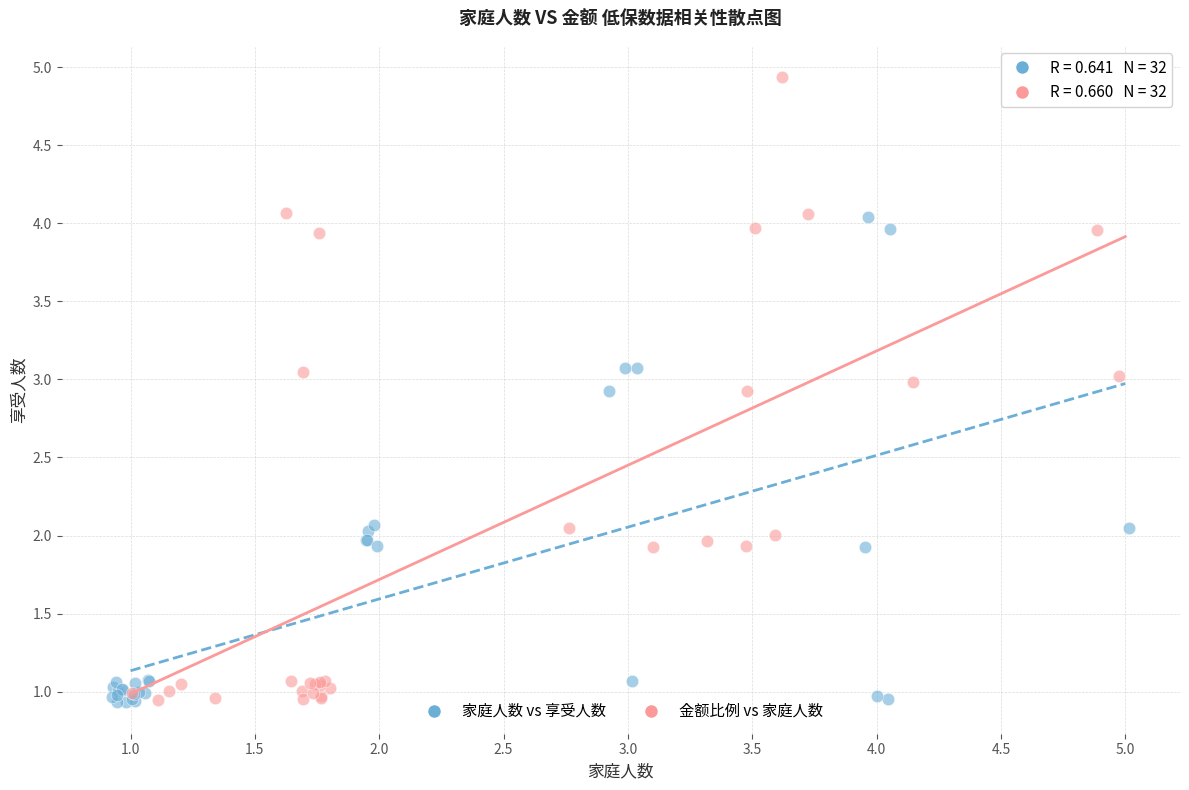

Which series reaches the maximum Y coordinate?

金额比例 vs 家庭人数